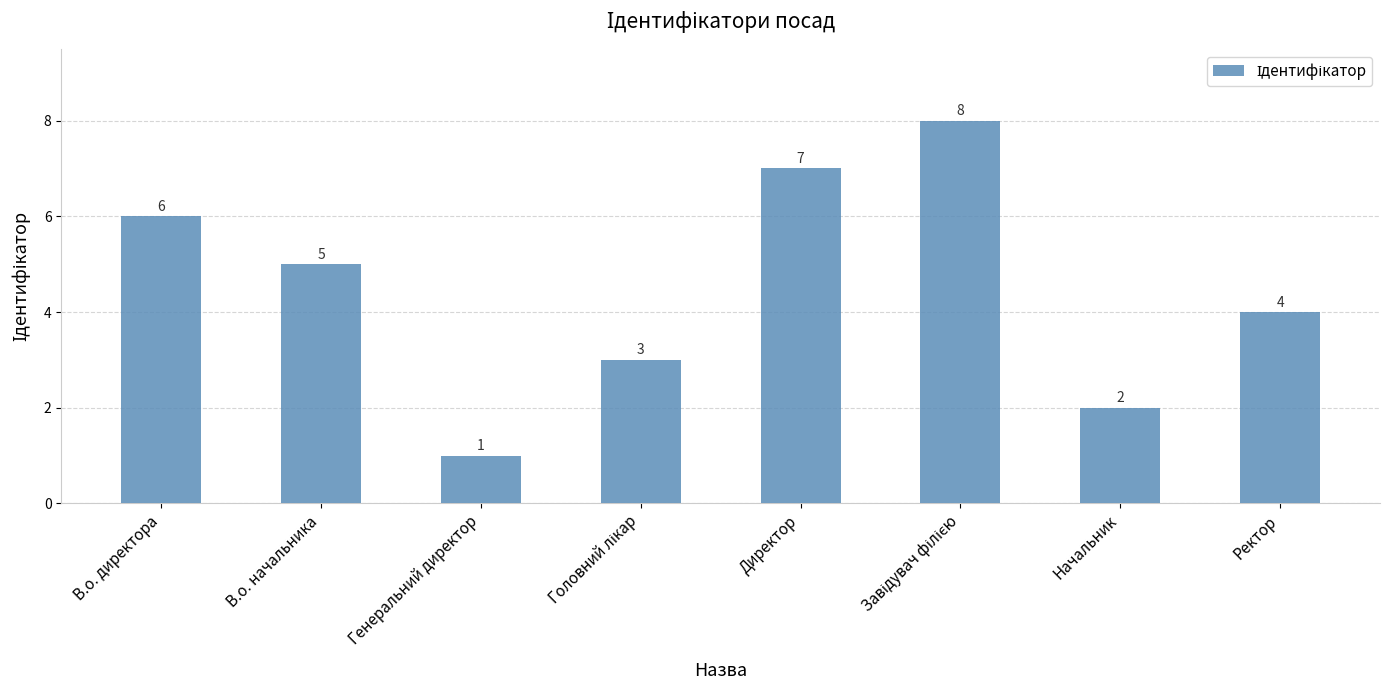

The chart shows a value of 0 at Генеральний директор. True or false?

False